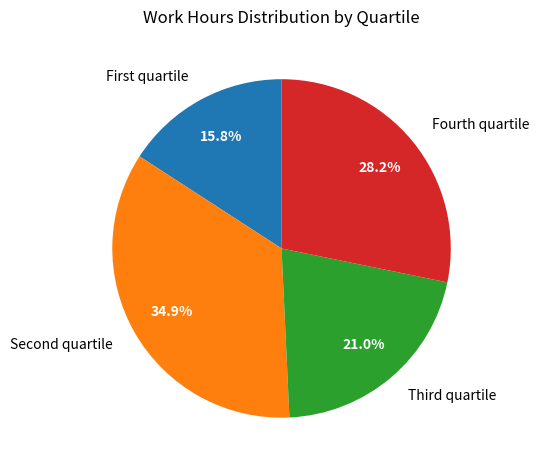

Rank the categories by value from highest to lowest.

Second quartile, Fourth quartile, Third quartile, First quartile